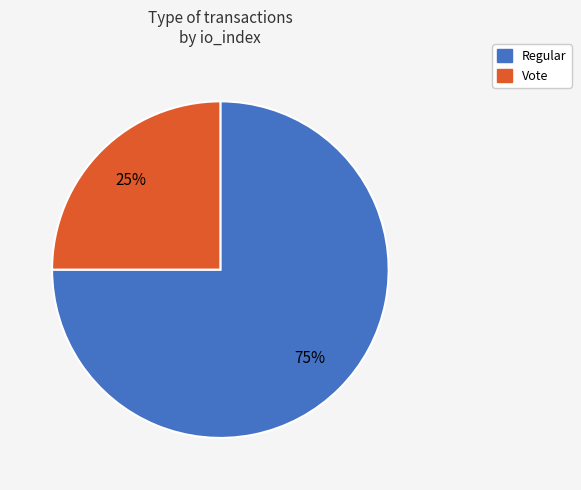

Rank the categories by value from highest to lowest.

Regular, Vote